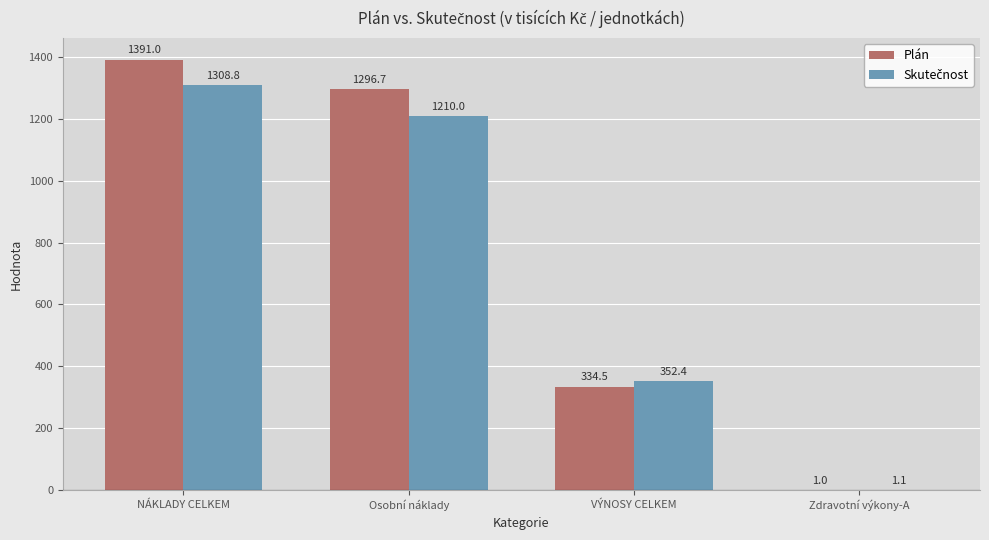

What is the maximum value shown in the chart?

1391.0